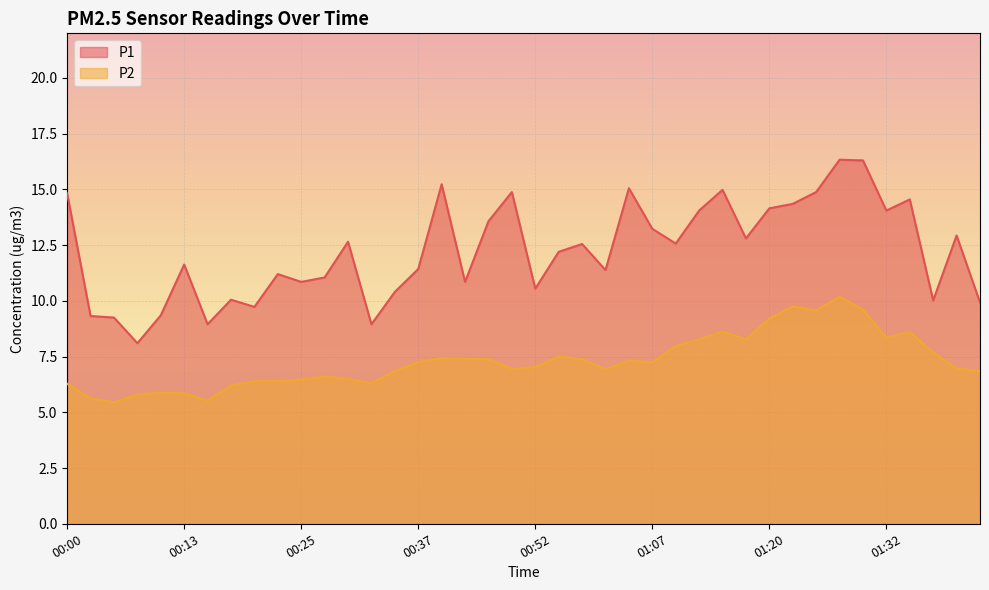

At 01:20, list the series in order from largest to smallest.

P1, P2